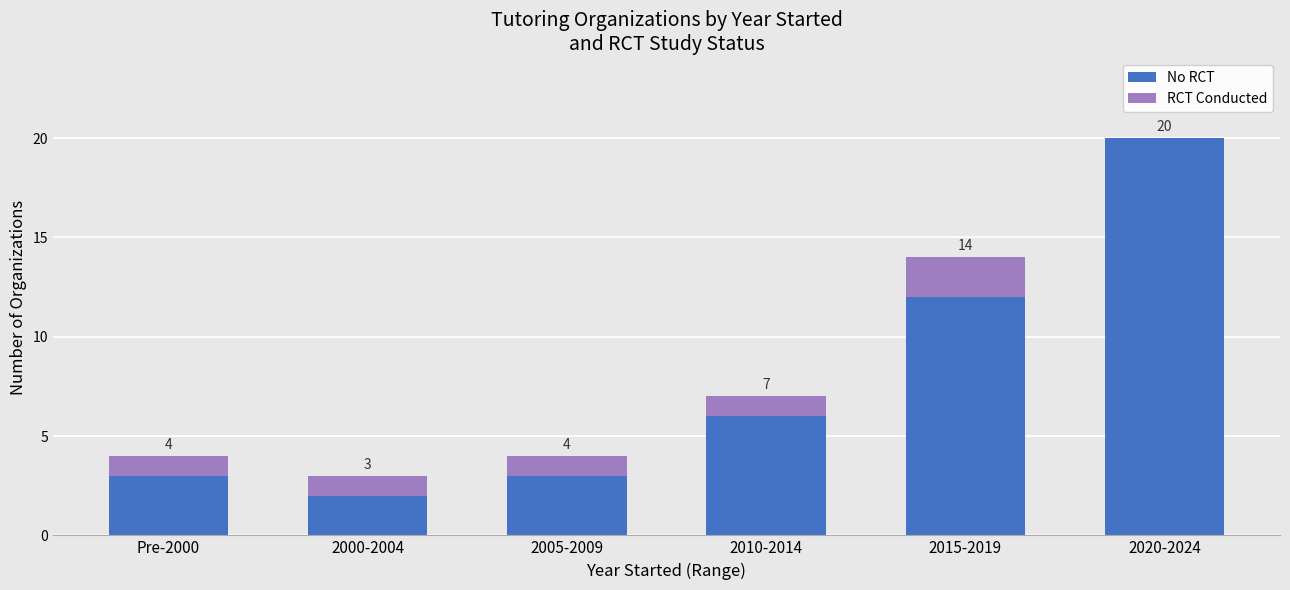

The value of RCT Conducted at 2015-2019 is 3. True or false?

False